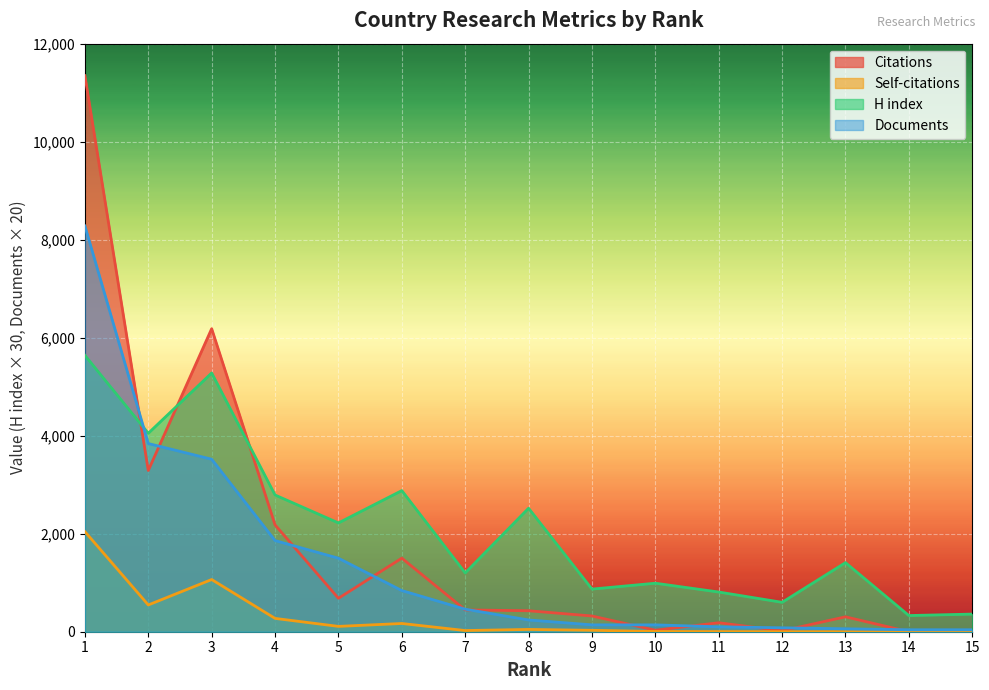

What is the value of the Documents point at the 4th from the left?

1860